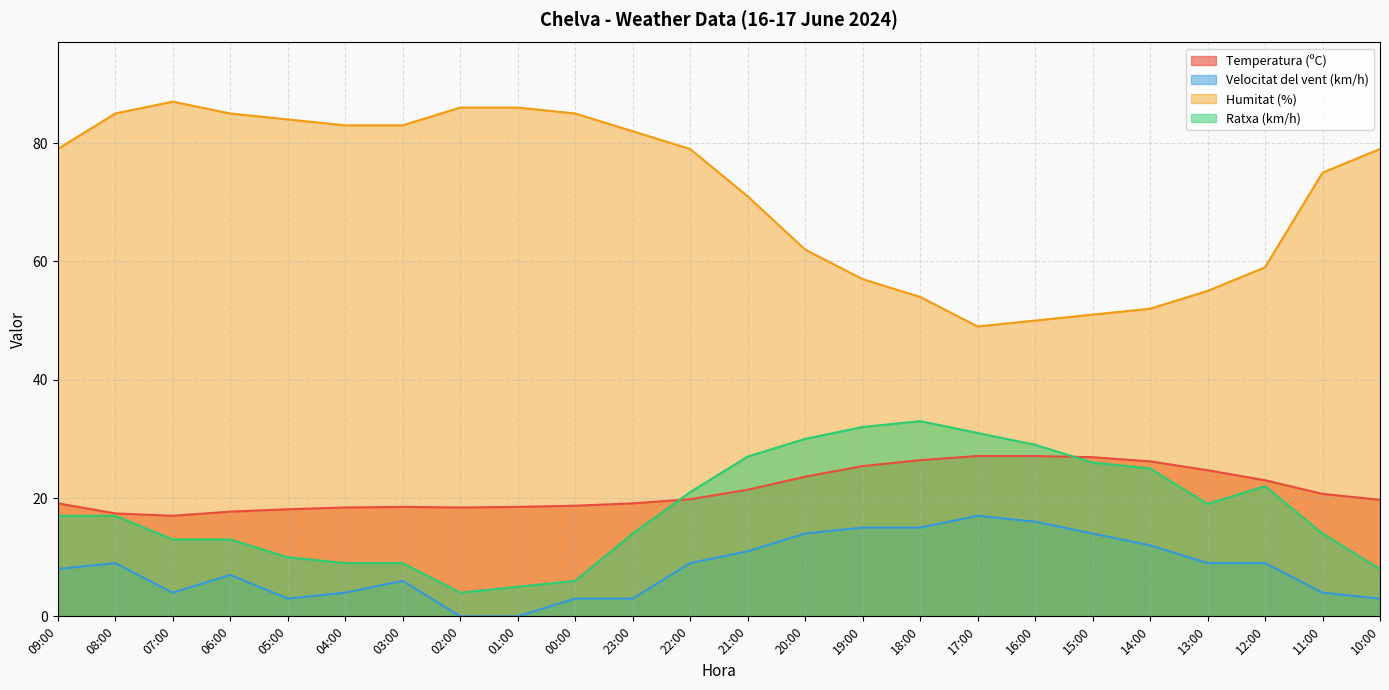

Rank the series by their maximum value, from highest to lowest.

Humitat (%), Ratxa (km/h), Temperatura (ºC), Velocitat del vent (km/h)